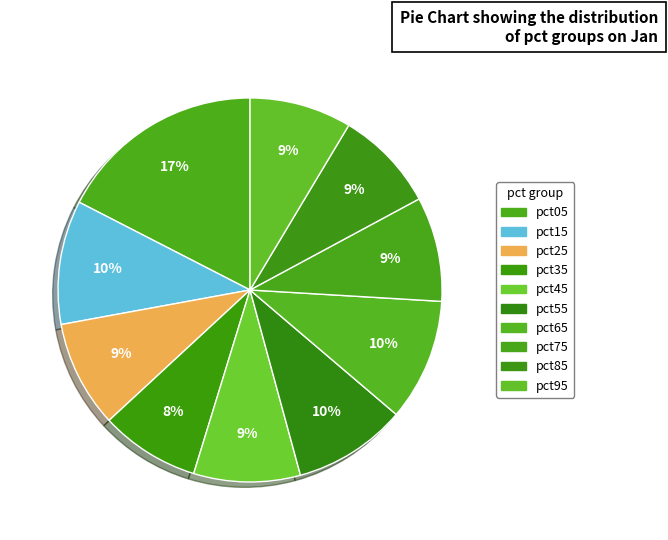

To the nearest percent, what percentage of the pie is pct55?

10%